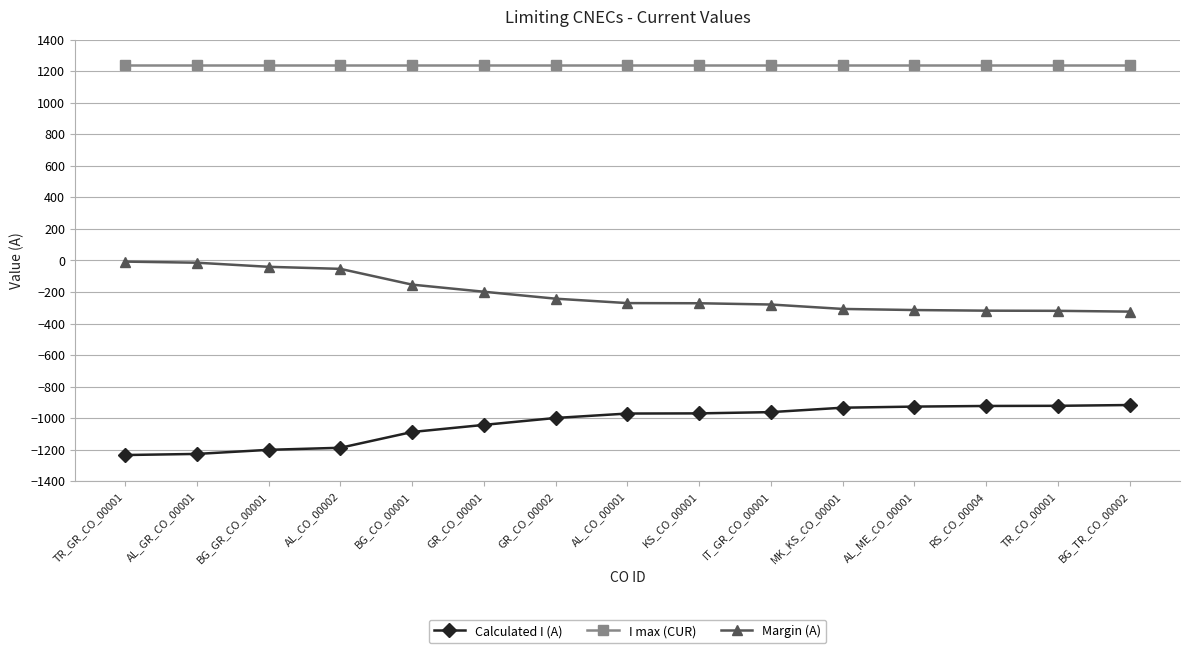

Does the chart display data point markers on the line(s)?

Yes